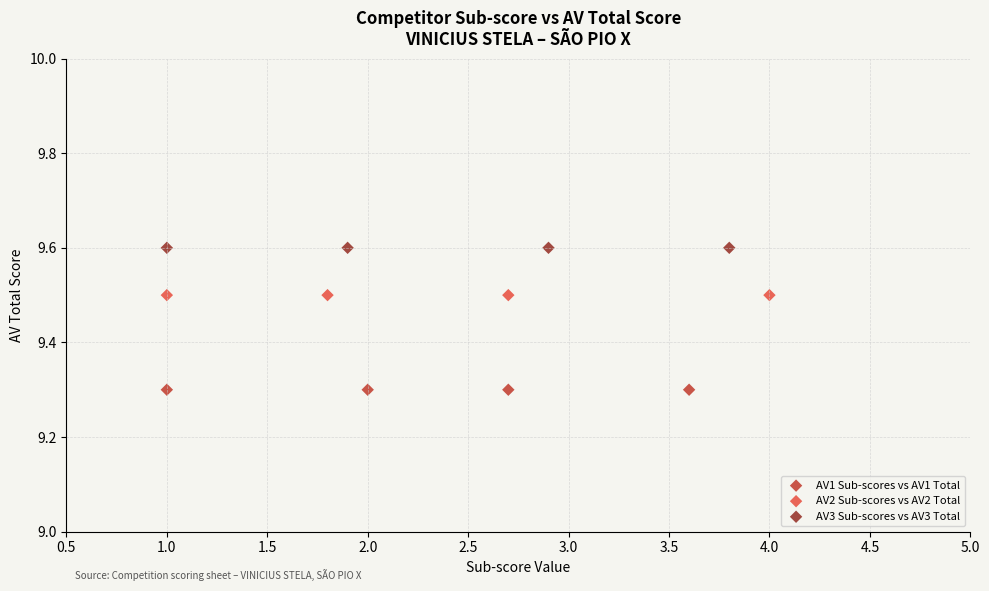

Which series contains the highest Y value?

AV3 Sub-scores vs AV3 Total